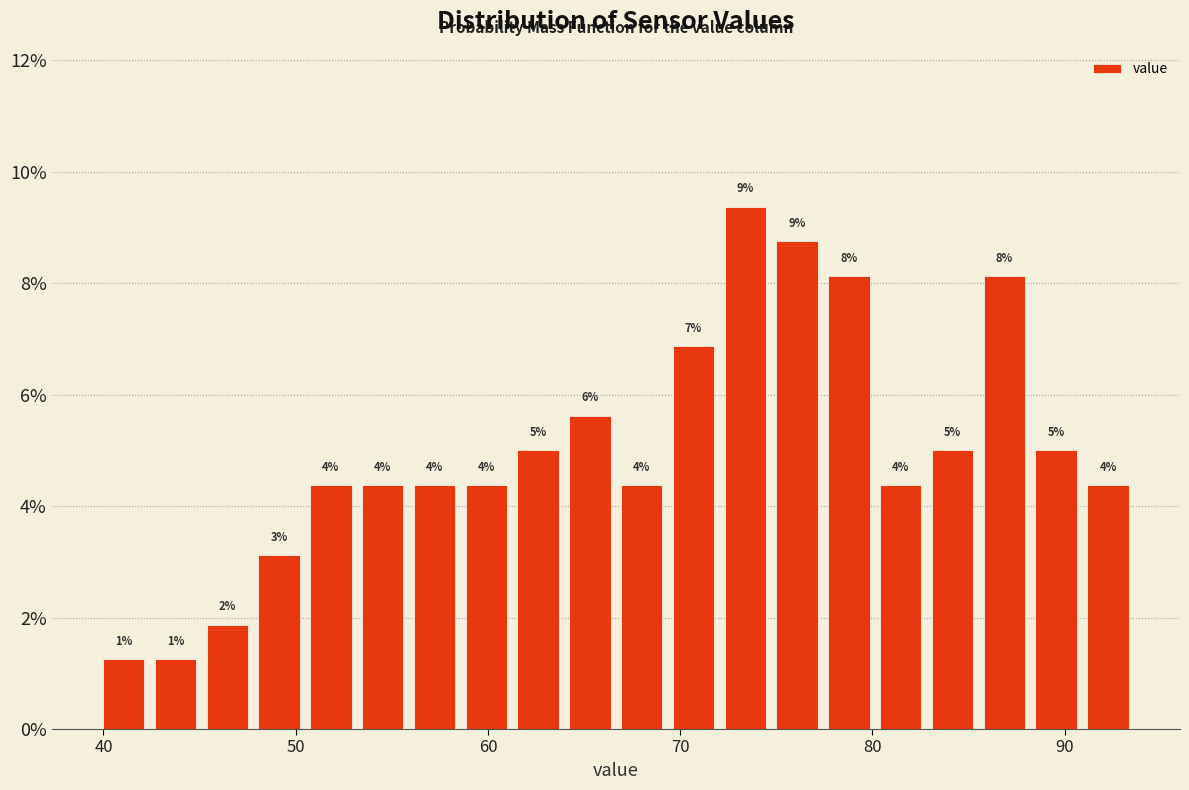

Around what value on the x-axis is the tallest bar? Give the approximate position of its centre, as read against the axis.

73